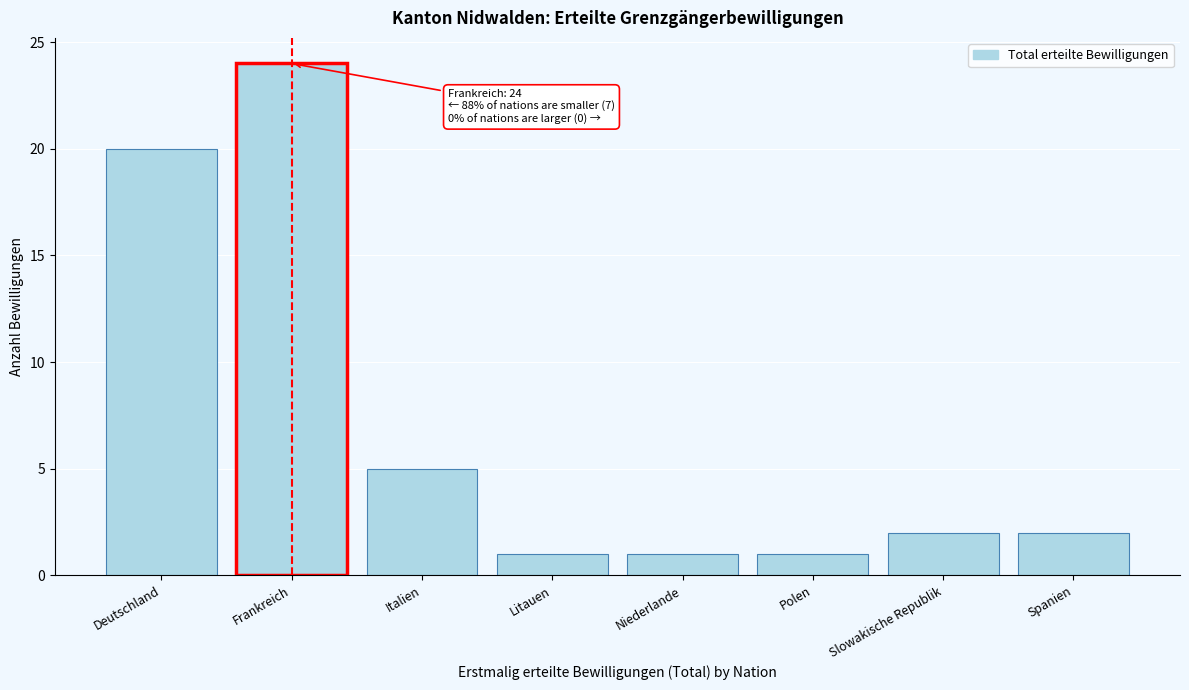

Reading left to right, transcribe all the data shown in this chart.

Deutschland=20	Frankreich=24	Italien=5	Litauen=1	Niederlande=1	Polen=1	Slowakische Republik=2	Spanien=2